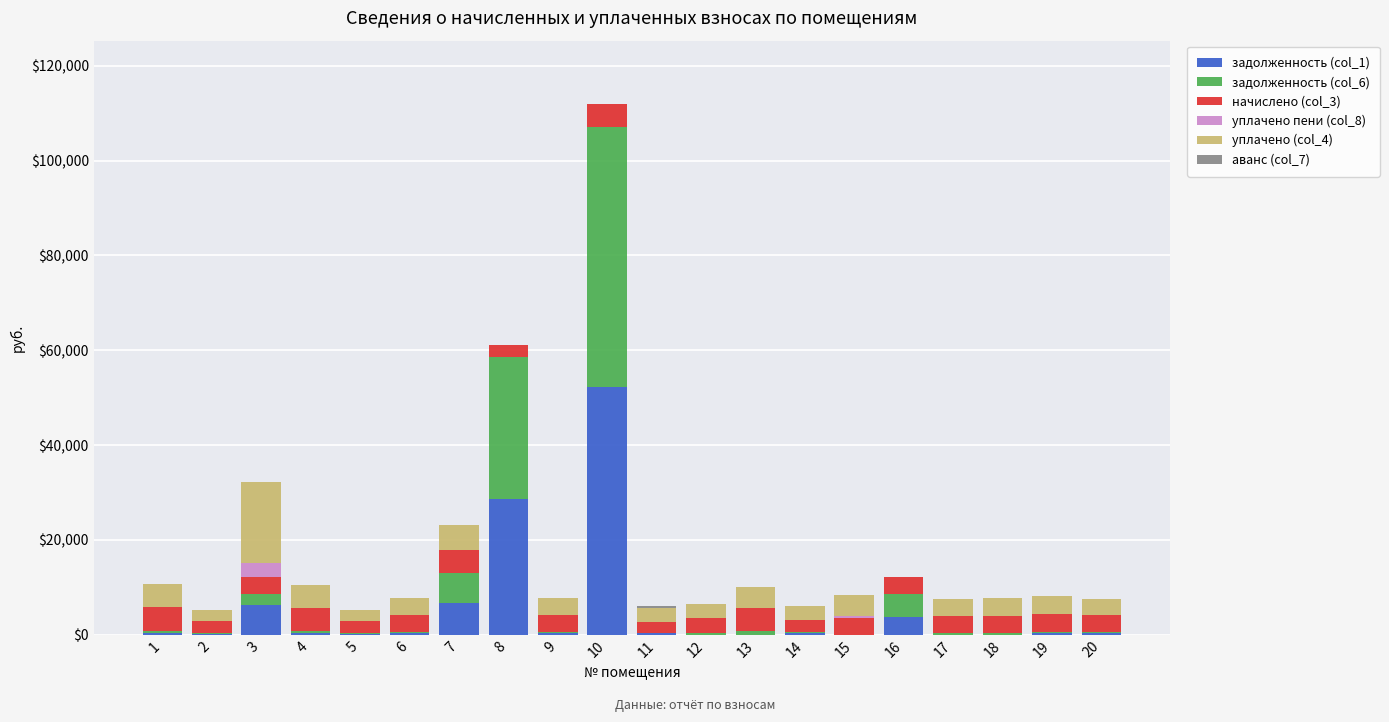

At which category is the sum across all series the highest?

10